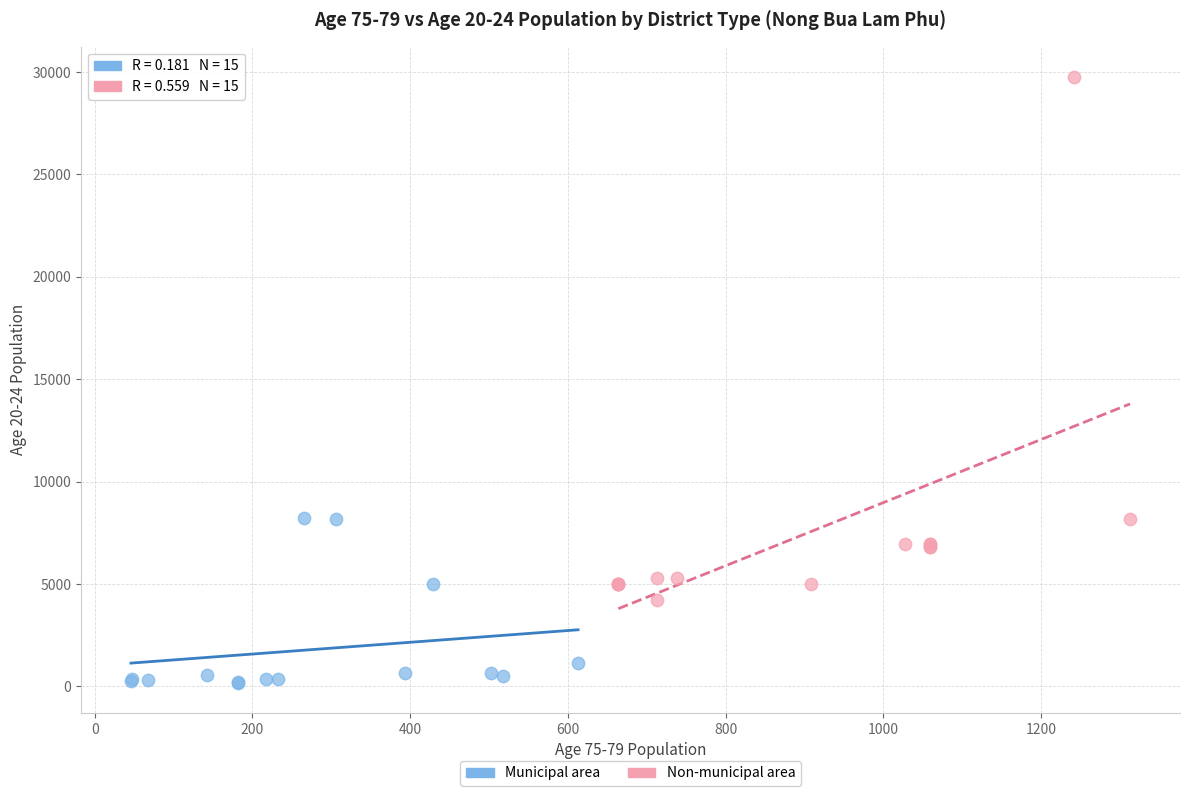

Which series reaches the minimum Y coordinate?

Municipal area